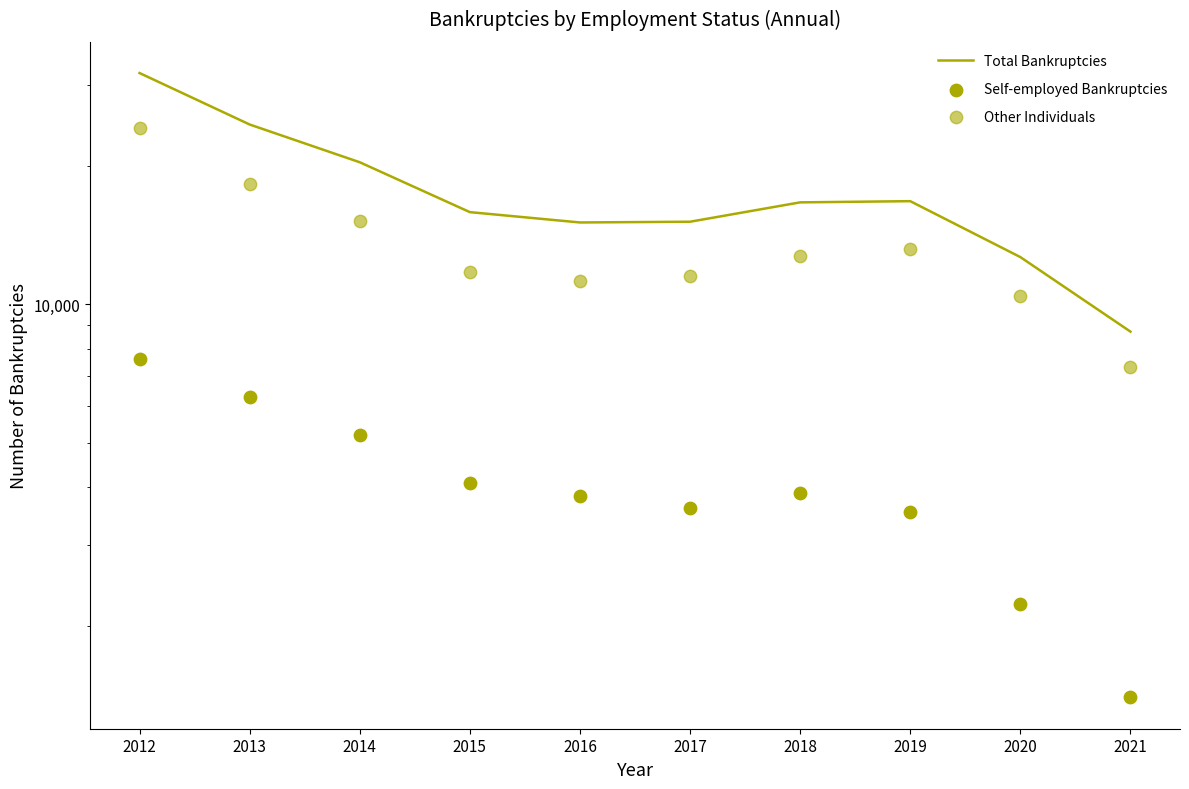

Which series contains the highest Y value?

Total Bankruptcies